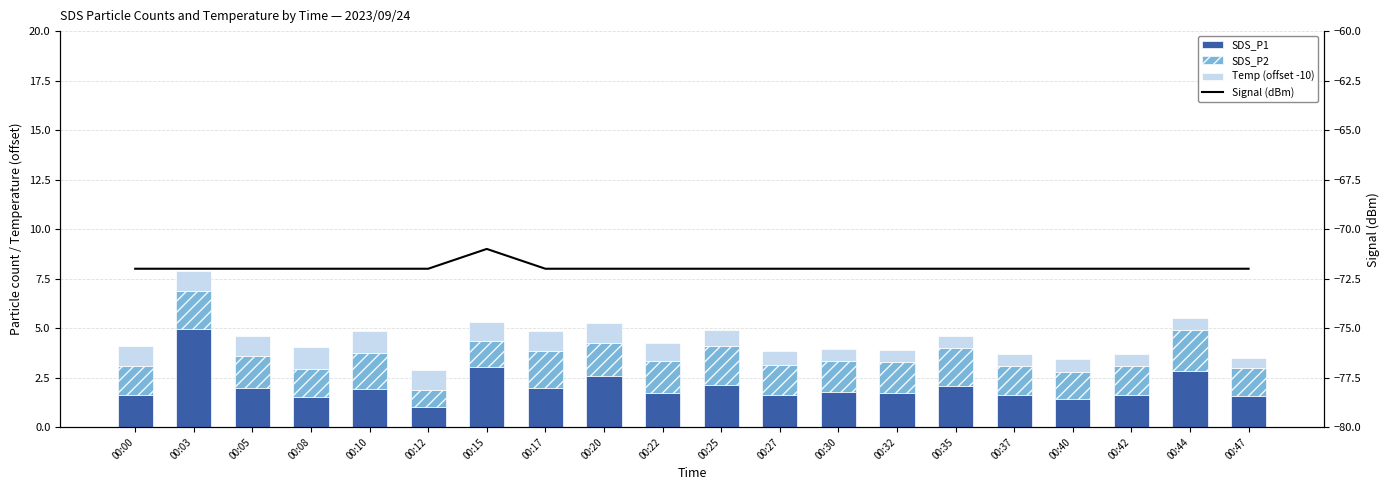

At how many categories does at least one series exceed -55?

20